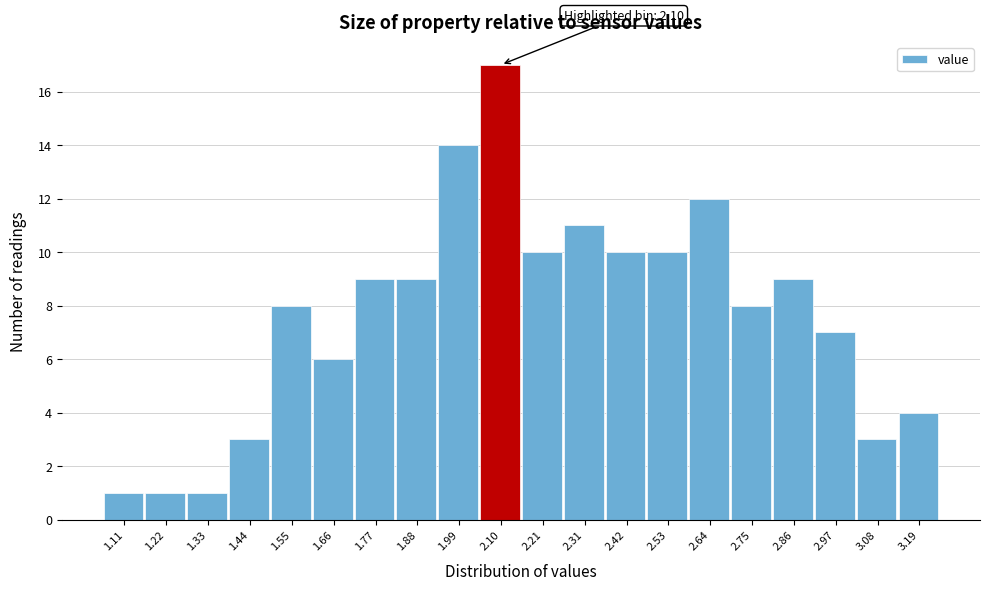

Reading left to right, list all the values displayed in this chart.

1.11=1	1.22=1	1.33=1	1.44=3	1.55=8	1.66=6	1.77=9	1.88=9	1.99=14	2.10=17	2.21=10	2.31=11	2.42=10	2.53=10	2.64=12	2.75=8	2.86=9	2.97=7	3.08=3	3.19=4